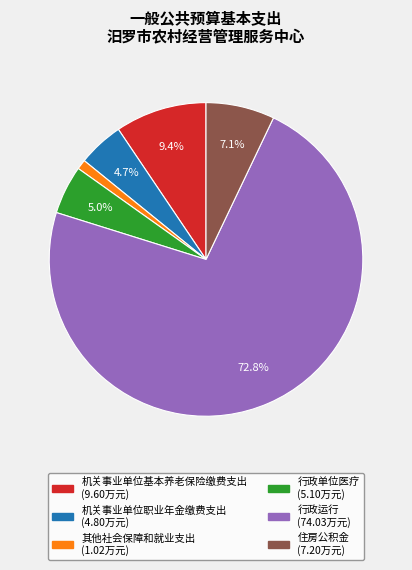

The 住房公积金 slice represents 13% of the pie. True or false?

False